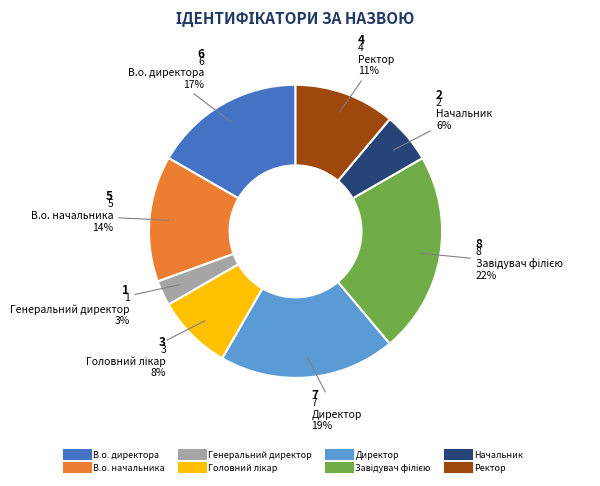

How many slices are in this pie chart?

8